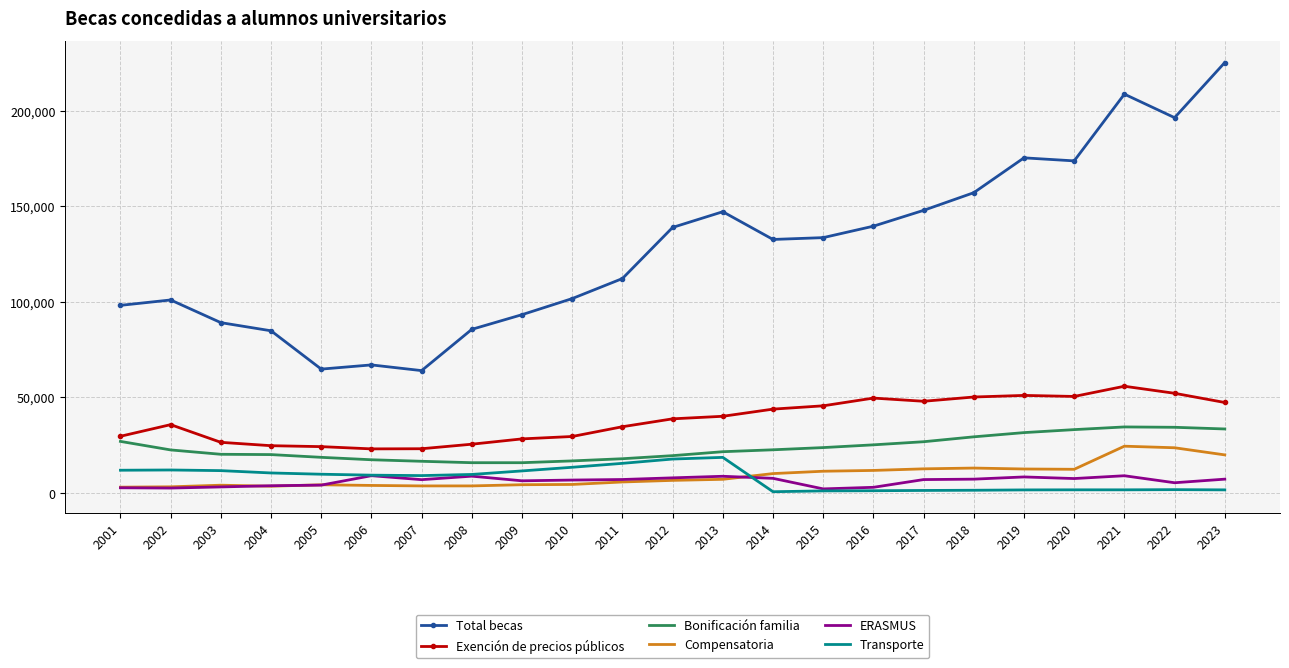

True or false: Bonificación familia and Compensatoria intersect in this chart.

False